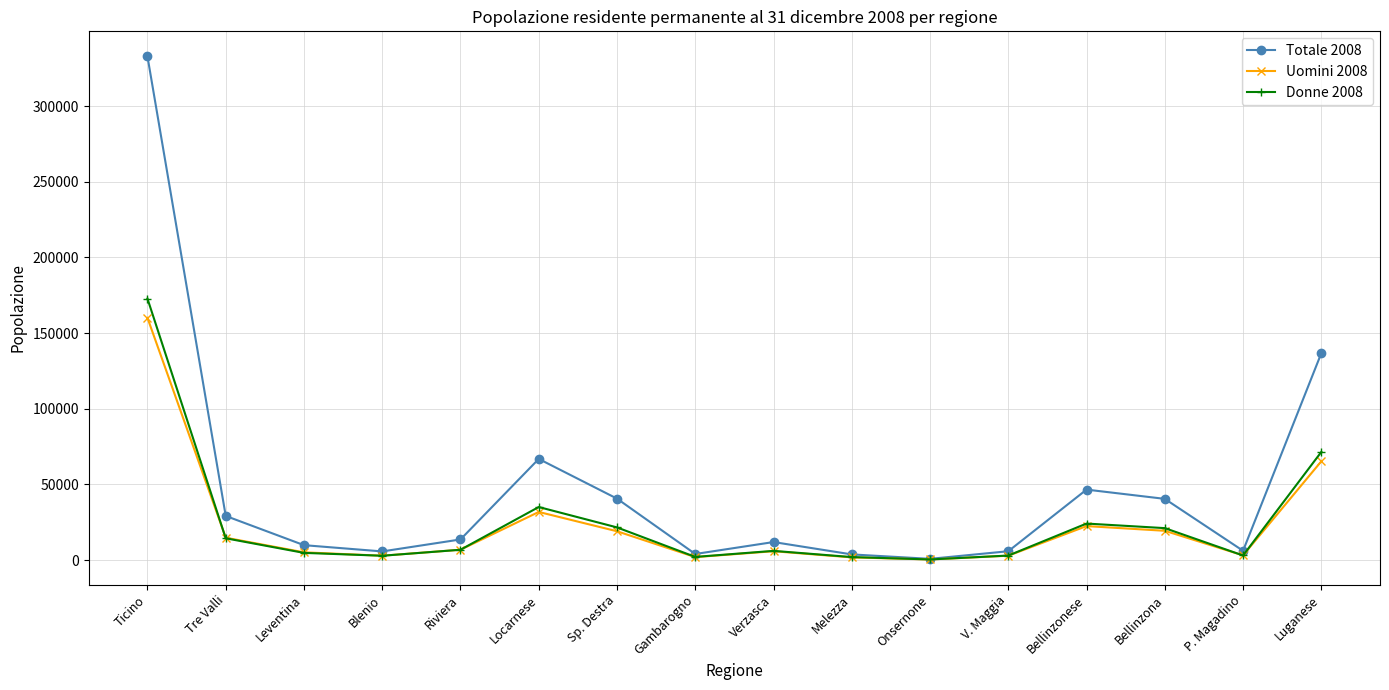

What is the greatest value displayed?

332736